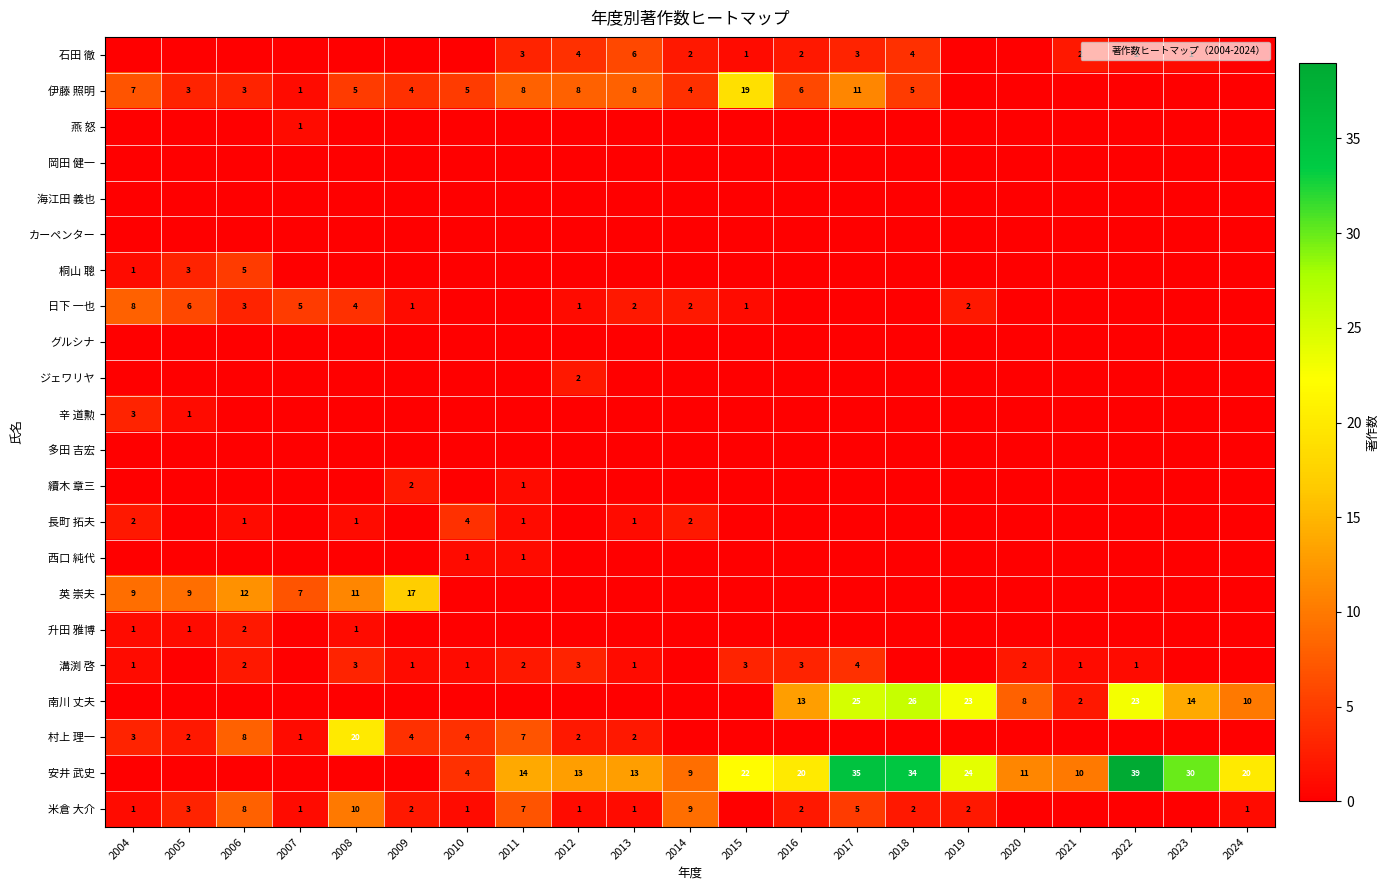

Rank the series at 2006 from lowest to highest value.

石田 徹, 燕 怒, 岡田 健一, 海江田 義也, カーペンター, グルシナ, ジェワリヤ, 辛 道勲, 多田 吉宏, 續木 章三, 西口 純代, 南川 丈夫, 安井 武史, 長町 拓夫, 升田 雅博, 溝渕 啓, 伊藤 照明, 日下 一也, 桐山 聰, 村上 理一, 米倉 大介, 英 崇夫